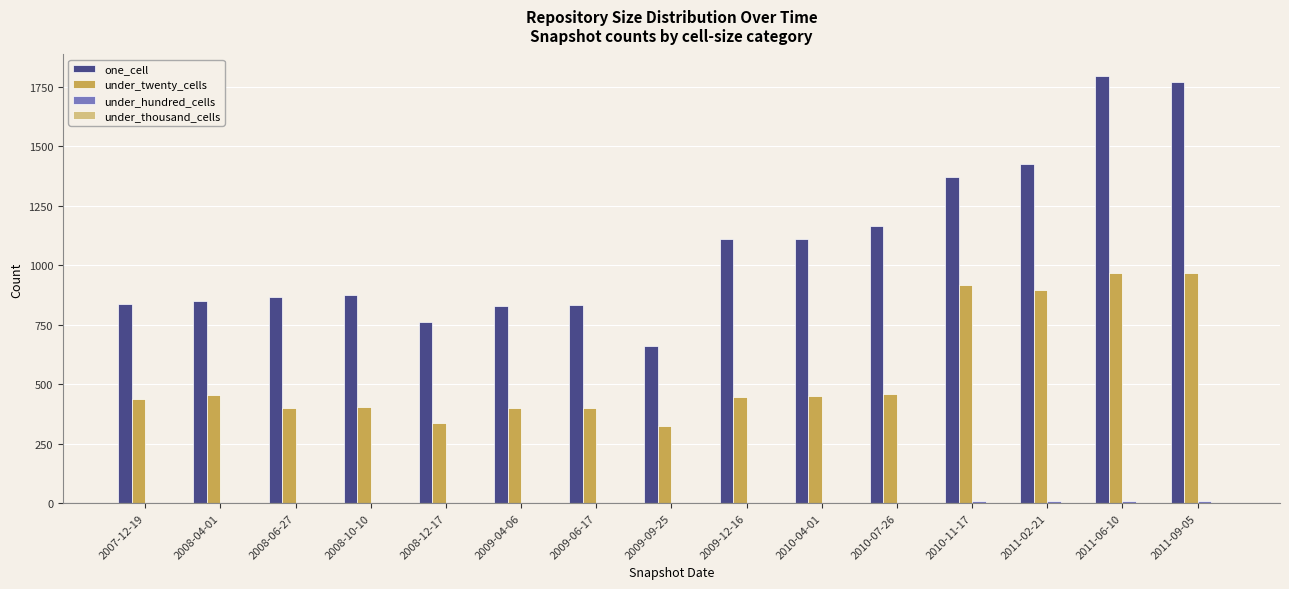

The value of under_twenty_cells at 2010-07-26 is 460. True or false?

True